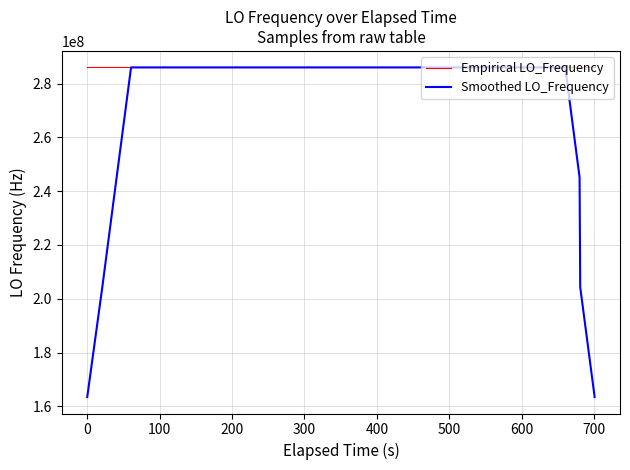

What is the highest value of the Smoothed LO_Frequency series?

286047001.9